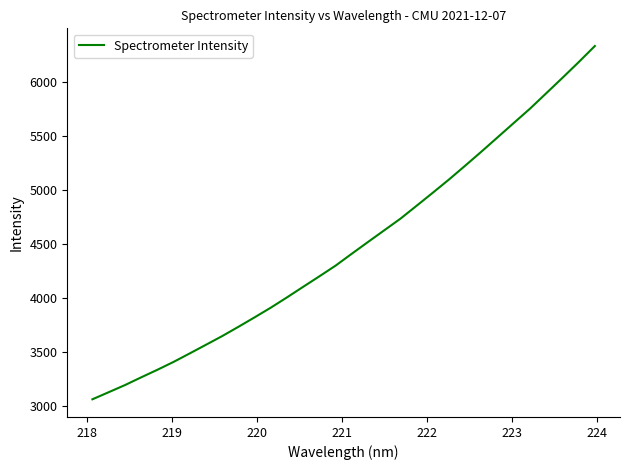

Is this an area chart (filled region under the line)?

No